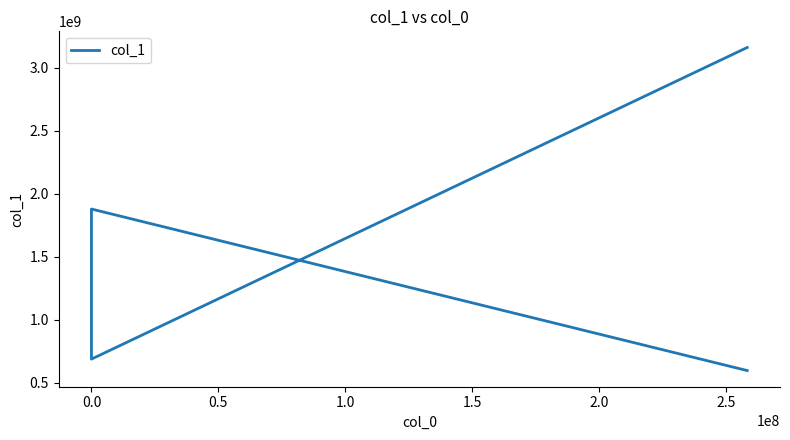

What is the difference between the maximum and minimum values?

2566170292